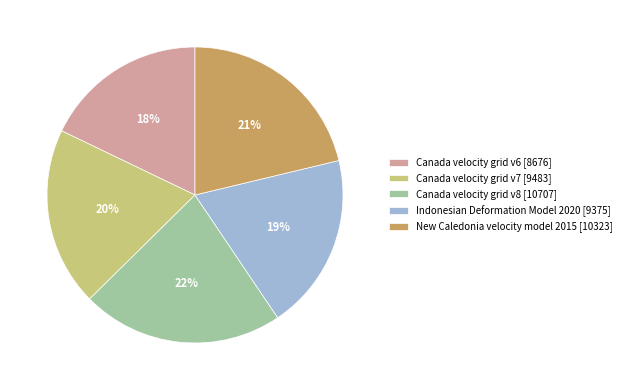

Count the number of slices in the pie.

5